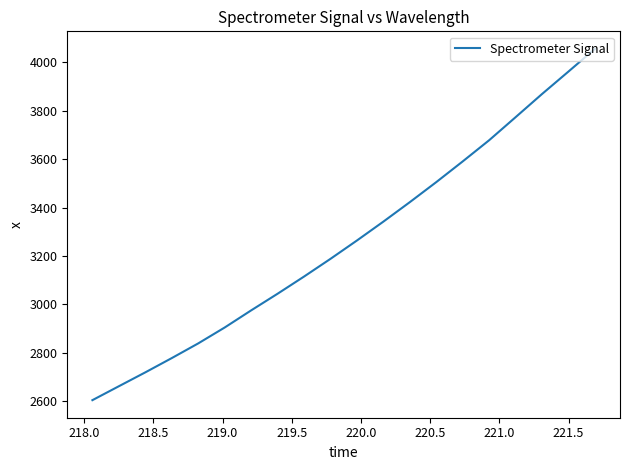

True or false: there are more than 1 points higher than both neighbors.

False